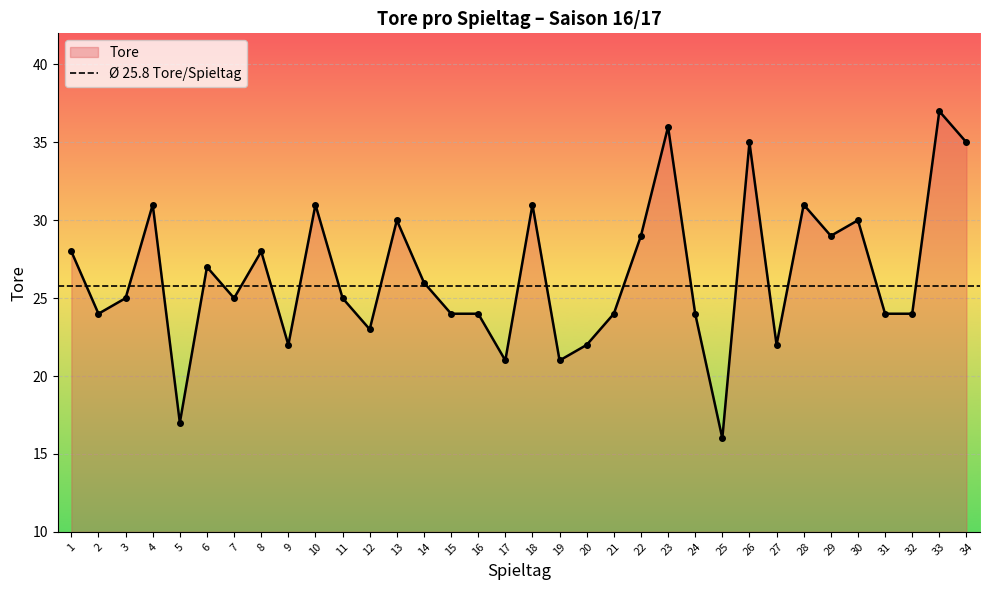

What is the approximate value at 12, to the nearest 5?

25